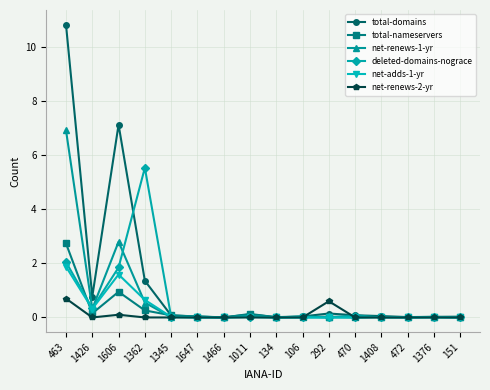

What is the label of the 10th point from the left?

106